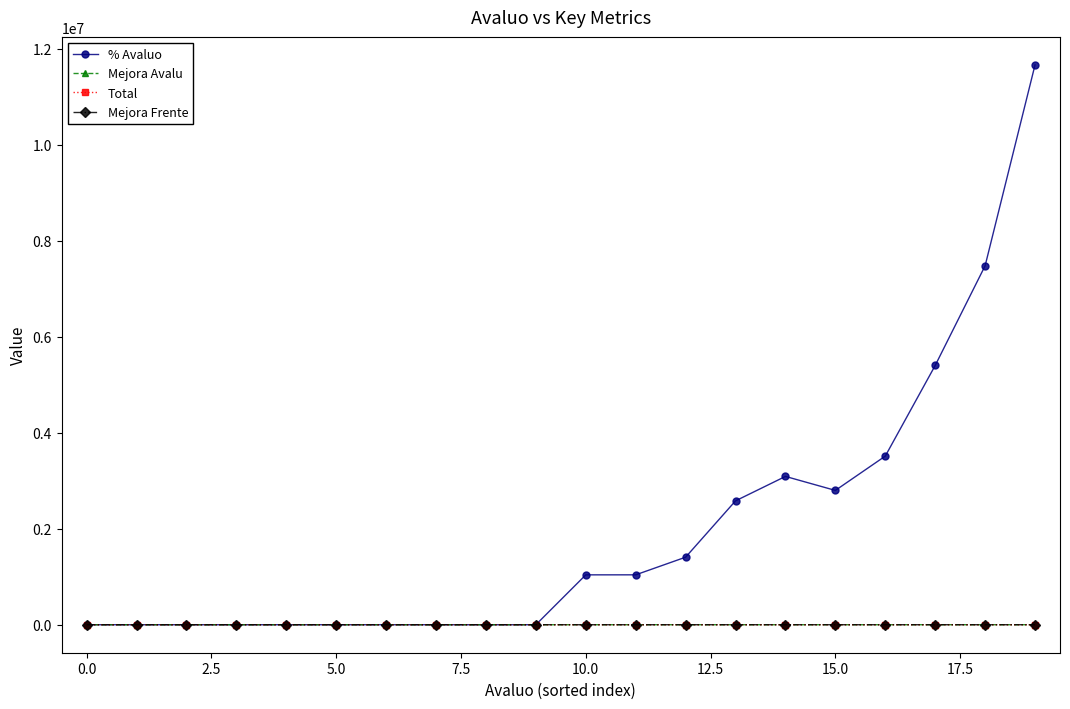

At how many categories does at least one series exceed 3877169?

3